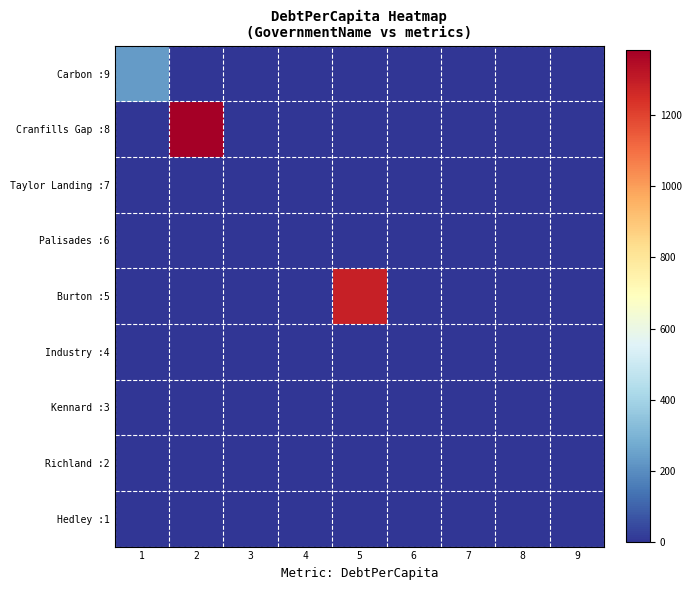

Reading right to left, what are all the values shown in this chart?

Carbon :9: 9=0.0	8=0.0	7=0.0	6=0.0	5=0.0	4=0.0	3=0.0	2=0.0	1=235.1
Cranfills Gap :8: 9=0.0	8=0.0	7=0.0	6=0.0	5=0.0	4=0.0	3=0.0	2=1383.0	1=0.0
Taylor Landing :7: 9=0.0	8=0.0	7=0.0	6=0.0	5=0.0	4=0.0	3=0.0	2=0.0	1=0.0
Palisades :6: 9=0.0	8=0.0	7=0.0	6=0.0	5=0.0	4=0.0	3=0.0	2=0.0	1=0.0
Burton :5: 9=0.0	8=0.0	7=0.0	6=0.0	5=1289.3	4=0.0	3=0.0	2=0.0	1=0.0
Industry :4: 9=0.0	8=0.0	7=0.0	6=0.0	5=0.0	4=0.0	3=0.0	2=0.0	1=0.0
Kennard :3: 9=0.0	8=0.0	7=0.0	6=0.0	5=0.0	4=0.0	3=0.0	2=0.0	1=0.0
Richland :2: 9=0.0	8=0.0	7=0.0	6=0.0	5=0.0	4=0.0	3=0.0	2=0.0	1=0.0
Hedley :1: 9=0.0	8=0.0	7=0.0	6=0.0	5=0.0	4=0.0	3=0.0	2=0.0	1=0.0